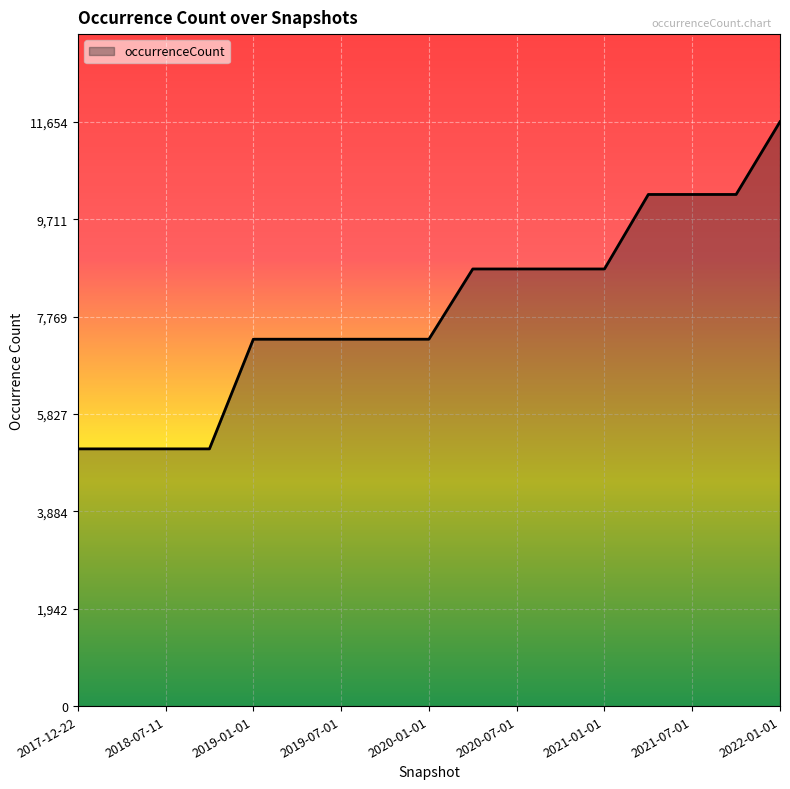

What is the difference between the maximum and minimum values?

6524